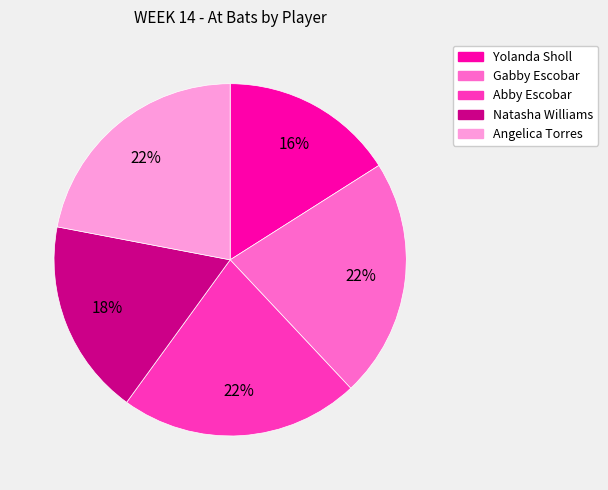

What is the ratio of the value at Gabby Escobar to the value at Natasha Williams?

1.2